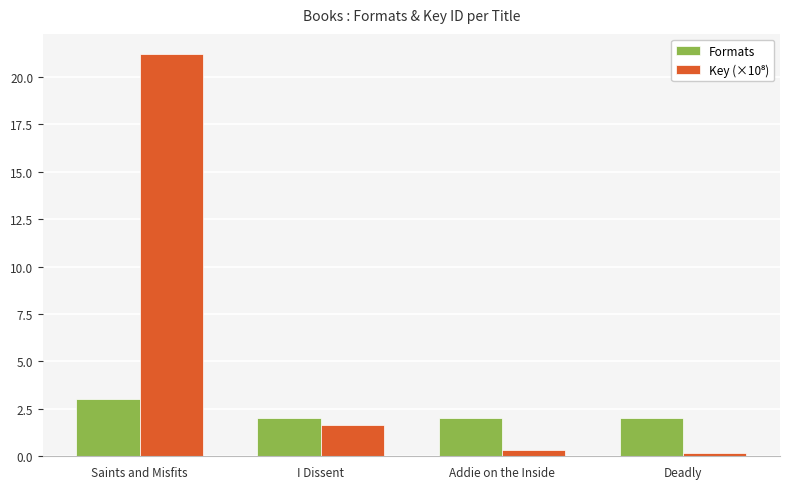

What is the label of the 4th bar from the left?

Deadly